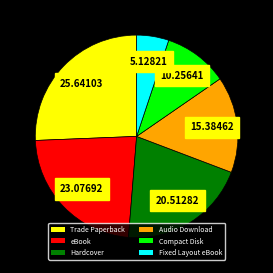

Do Compact Disk and Audio Download together represent more than half of the pie?

No